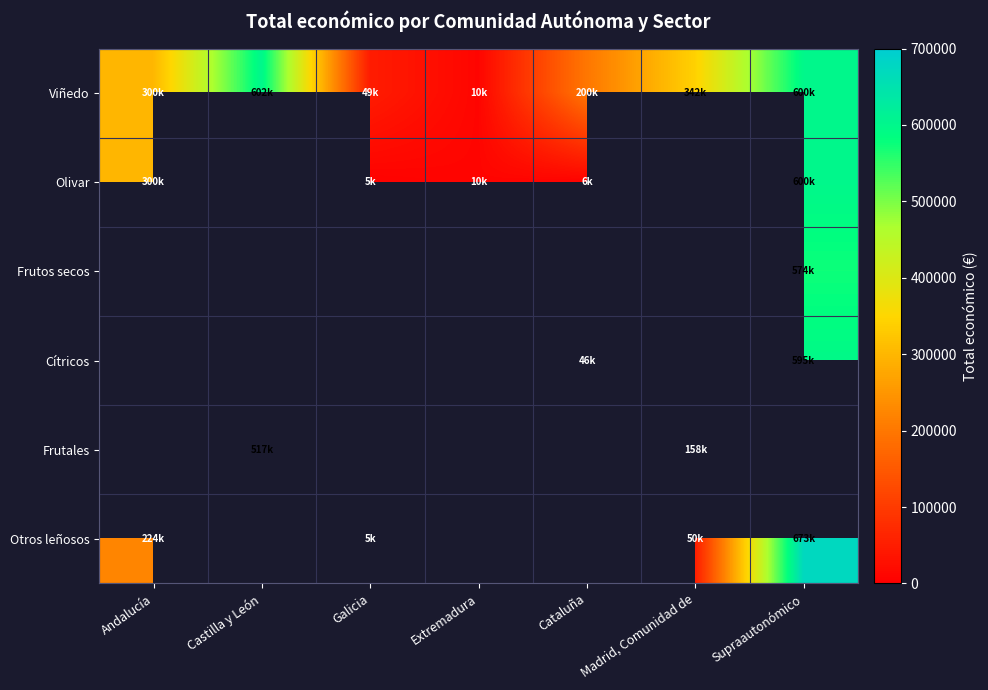

Count the number of data series in this chart.

6